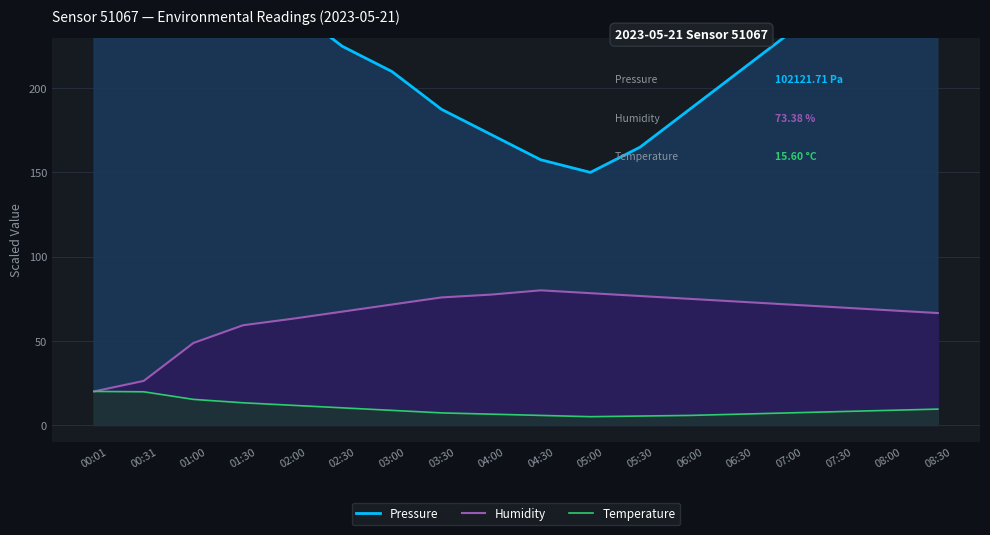

At which category does the chart reach its peak across all series?

00:01